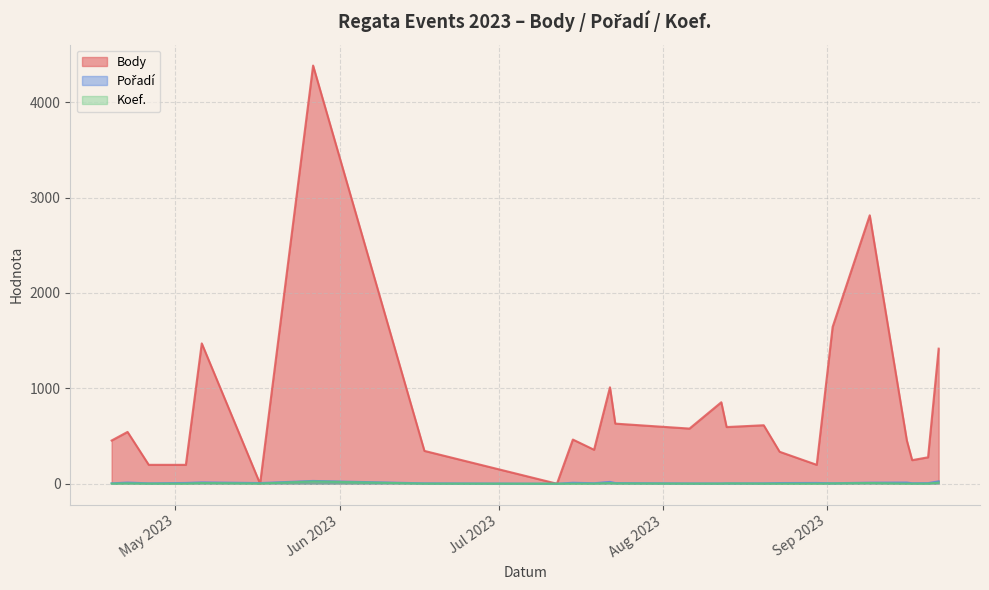

What is the label of the 13th point from the right?

2023-07-23